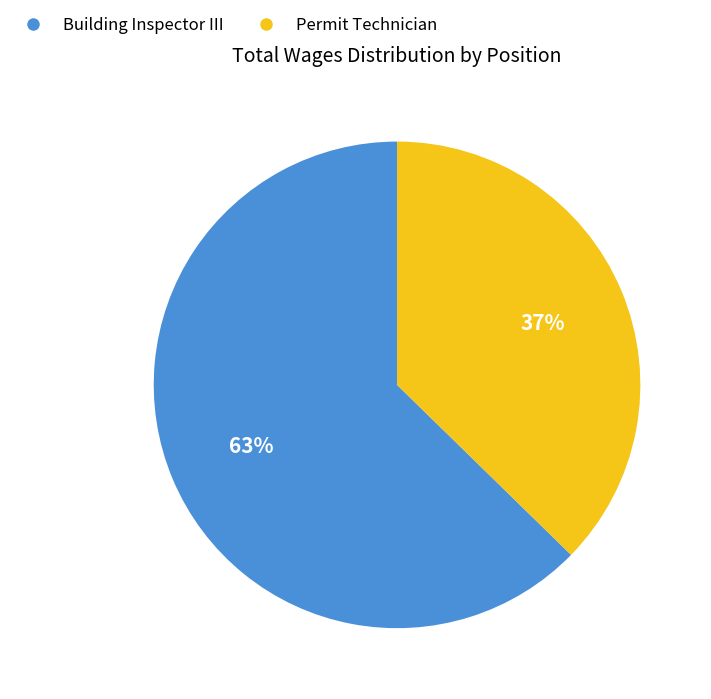

How many segments does this pie chart have?

2